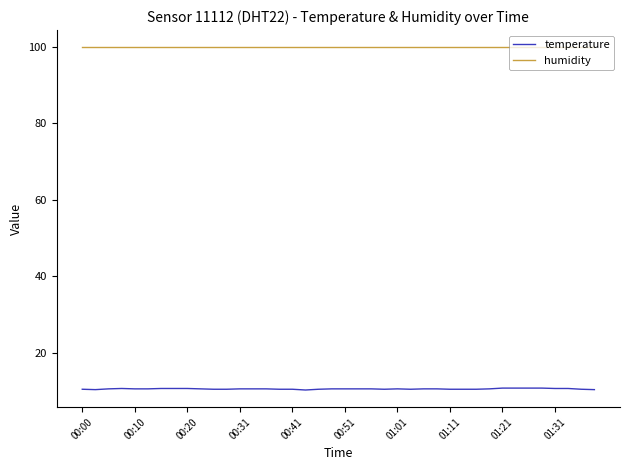

What is the minimum value for temperature?

10.2